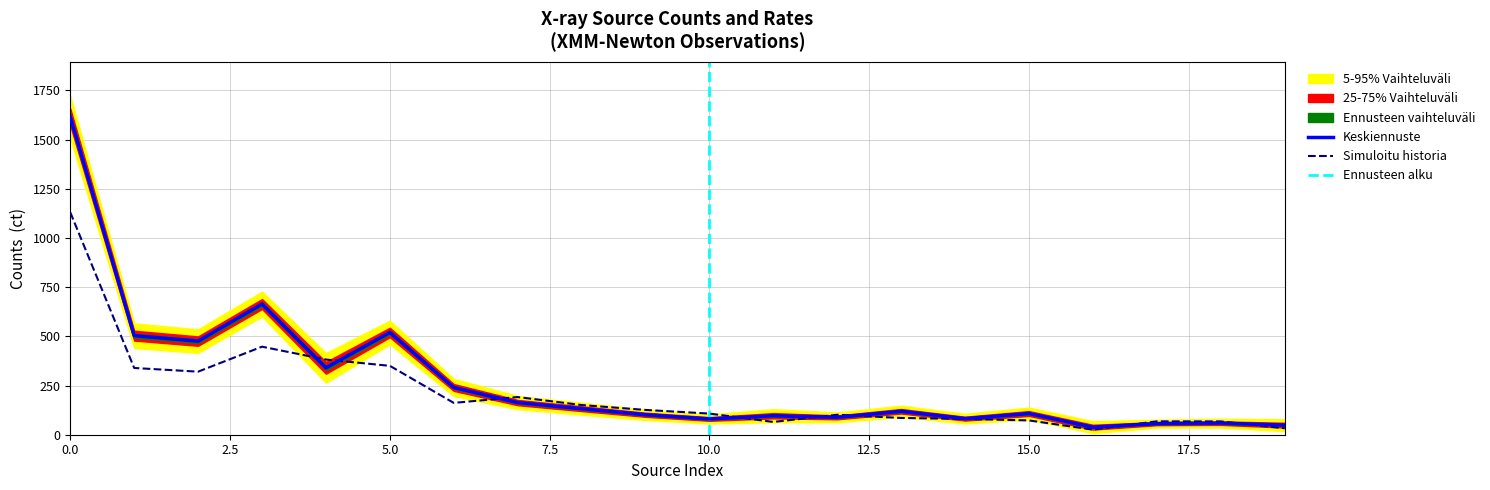

Where is rate nearest to the value 577?

1